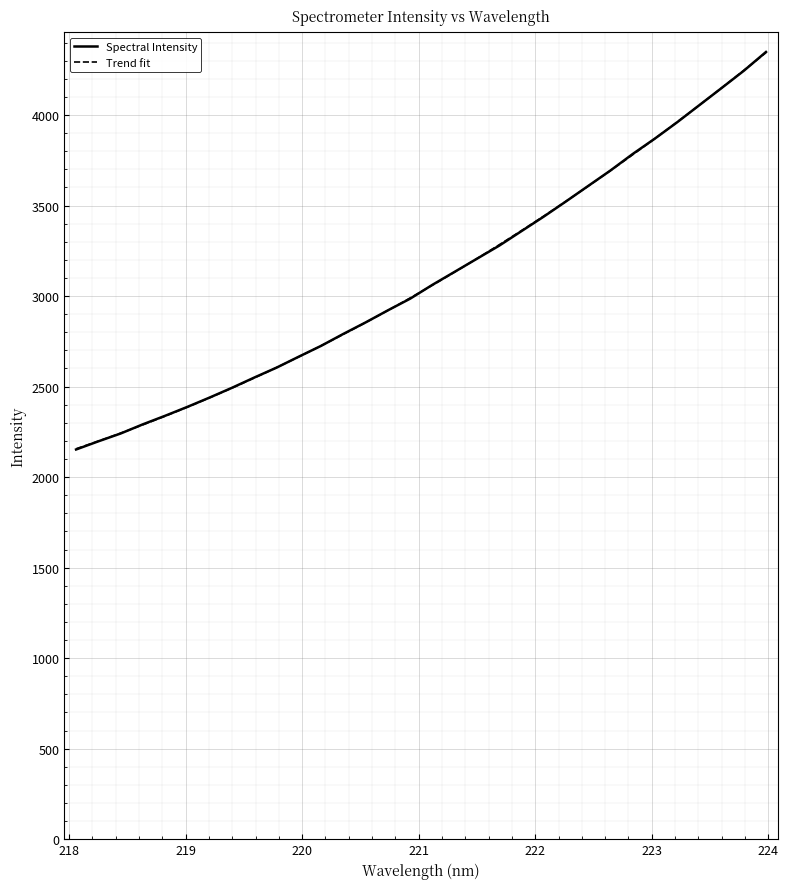

Is it true that the value at 219.0156 is 2388.0?

True